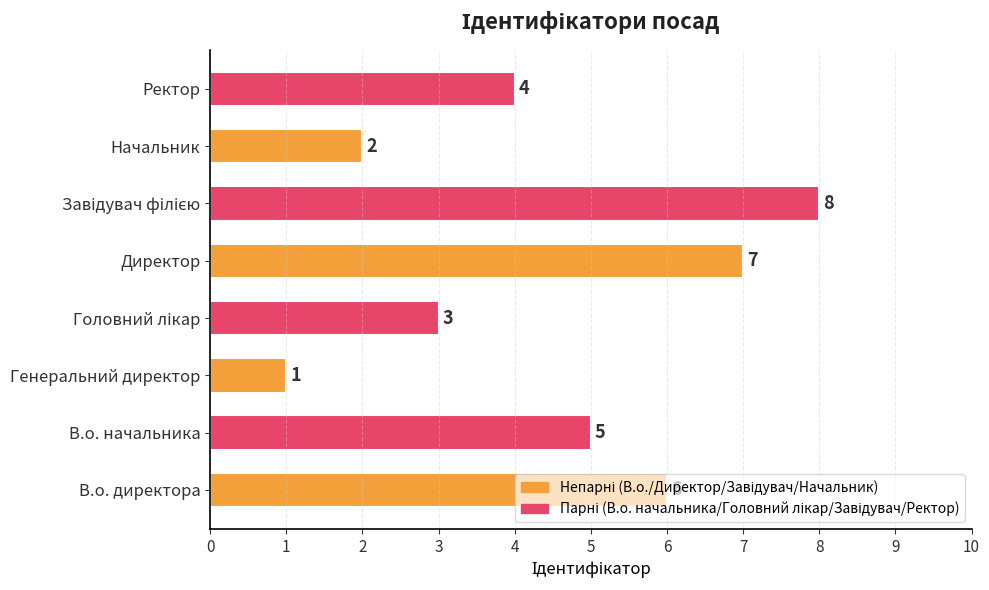

Which has a higher value, Директор or В.о. начальника?

Директор